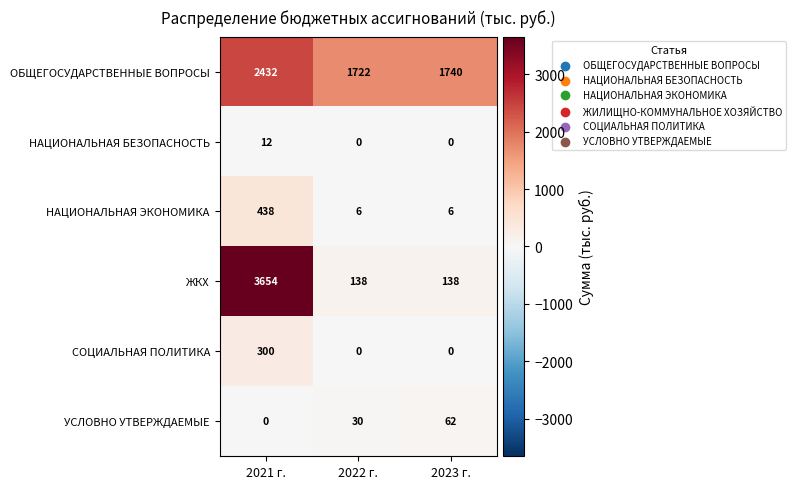

How many data points in СОЦИАЛЬНАЯ ПОЛИТИКА are above 0?

1